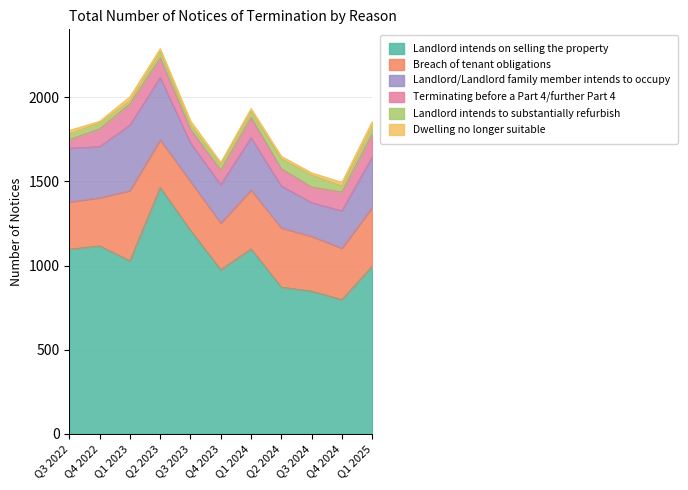

What is the sum of the Landlord intends to substantially refurbish values at Q1 2023 and Q3 2024?

88